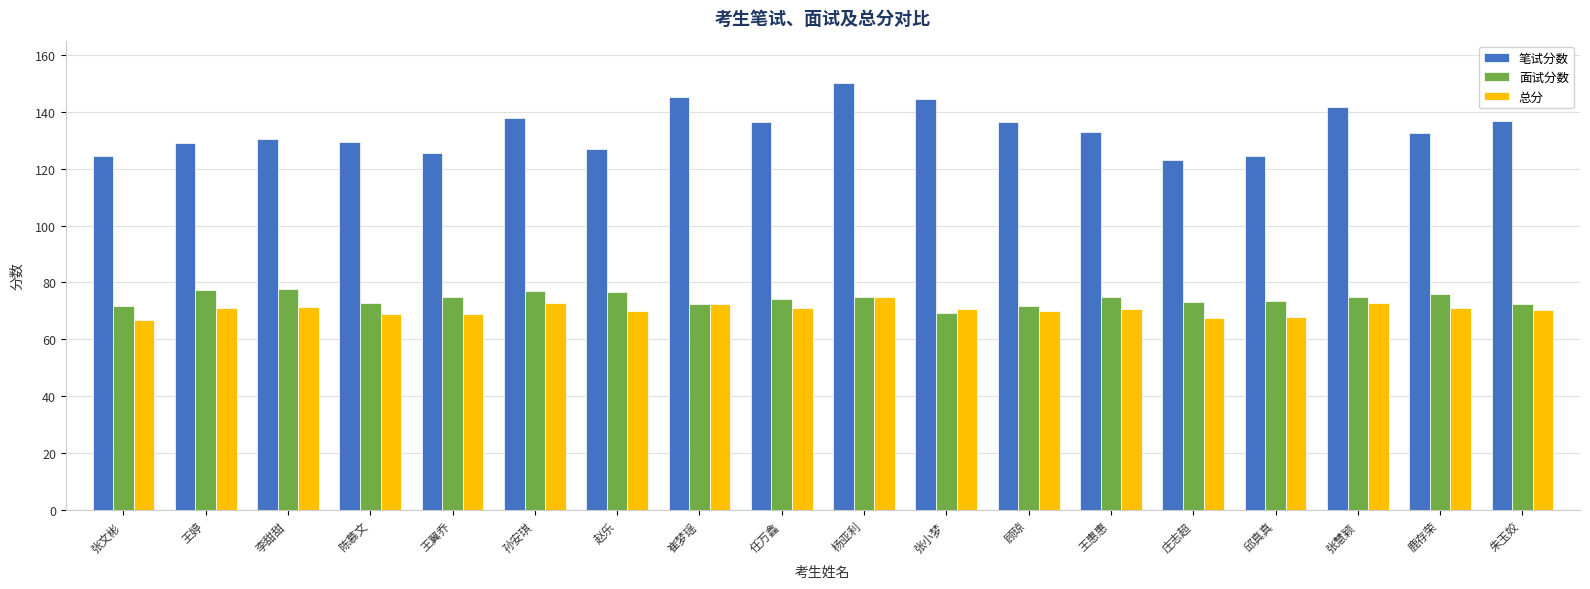

The value of 面试分数 at 杨亚利 is 74.8. True or false?

True